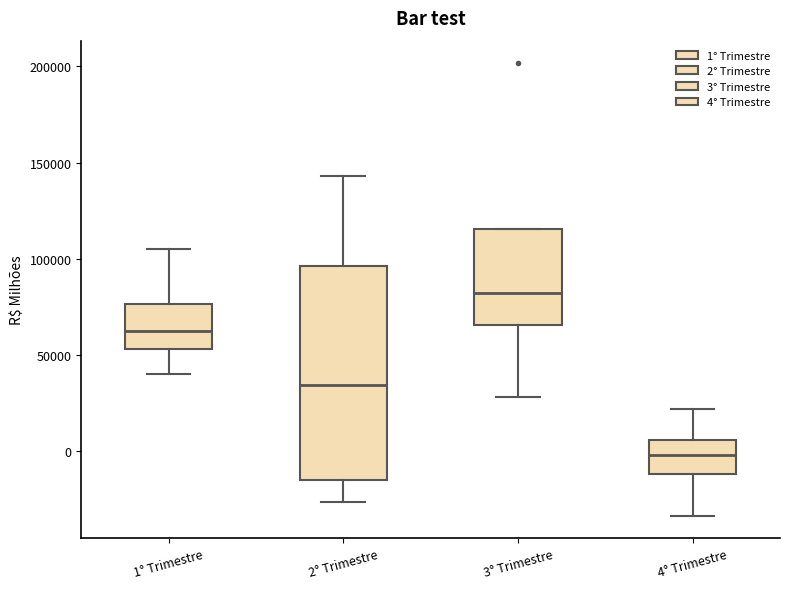

Which box has the highest median line?

3° Trimestre